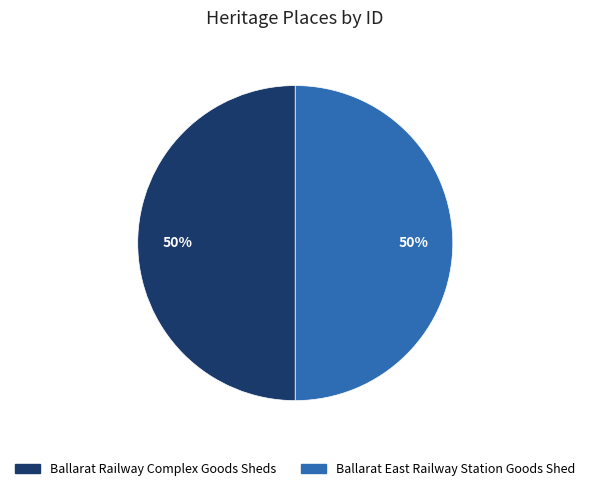

To the nearest percent, what percentage of the pie is Ballarat East Railway Station Goods Shed?

50%